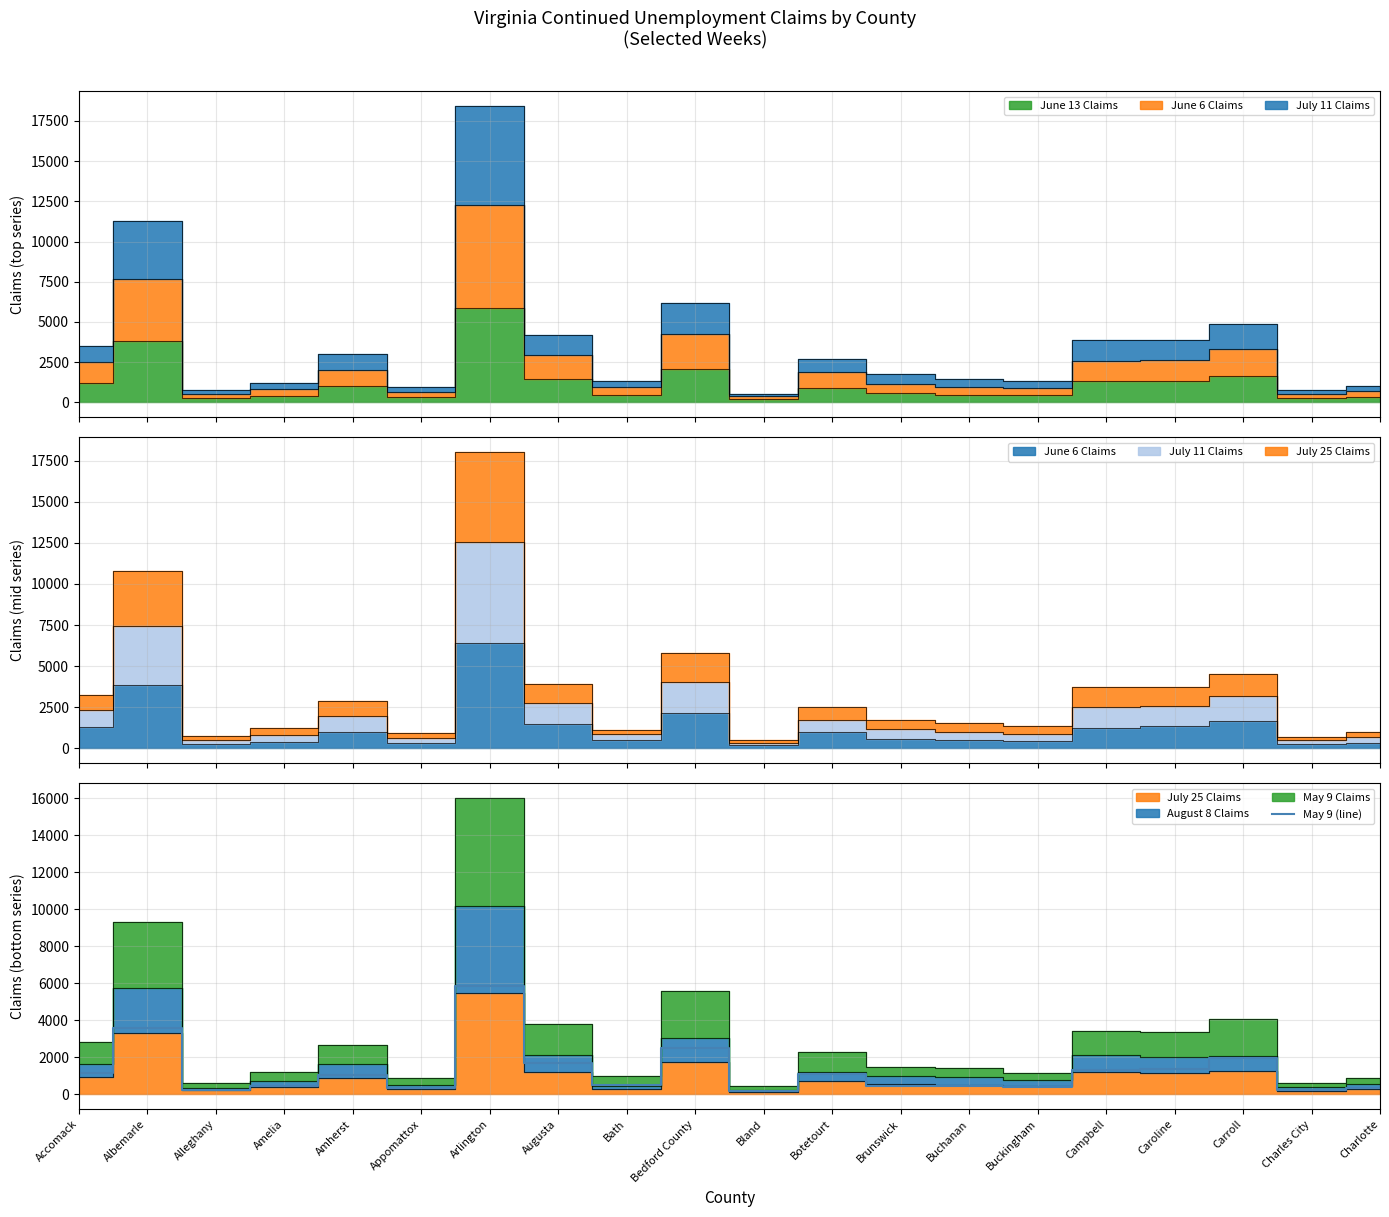

Is it true that May 9 (line) equals 1672 at Augusta?

True